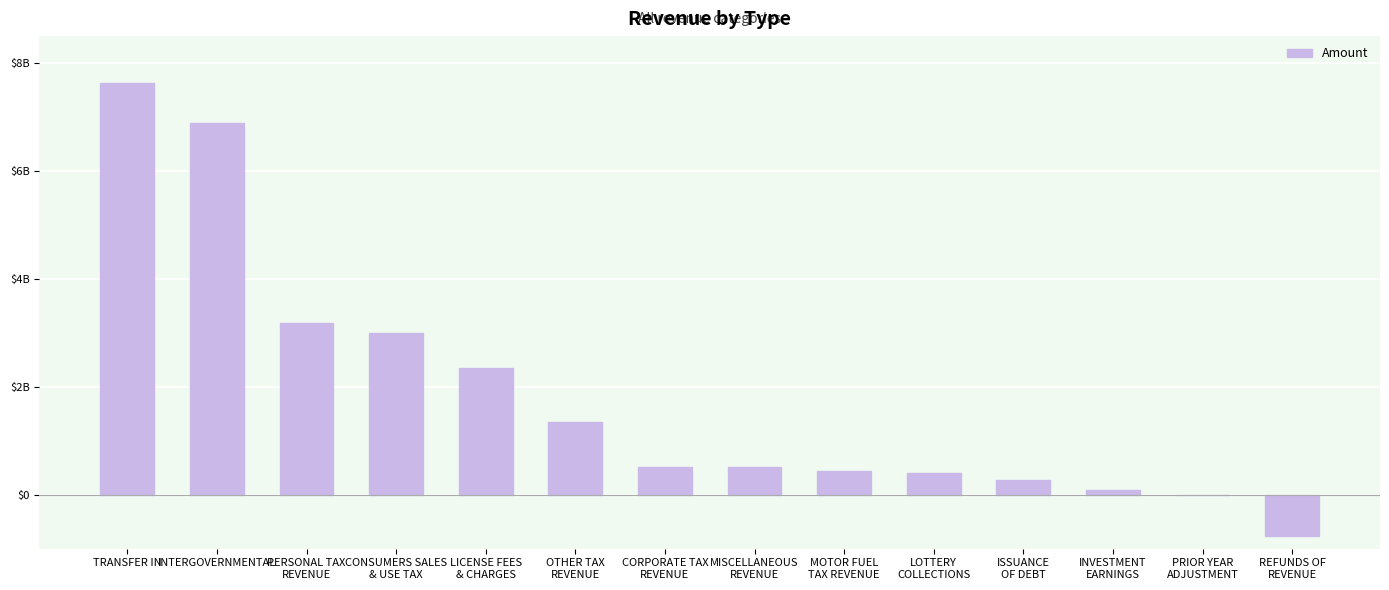

Rank the categories by value from lowest to highest.

REFUNDS OF
REVENUE, PRIOR YEAR
ADJUSTMENT, INVESTMENT
EARNINGS, ISSUANCE
OF DEBT, LOTTERY
COLLECTIONS, MOTOR FUEL
TAX REVENUE, MISCELLANEOUS
REVENUE, CORPORATE TAX
REVENUE, OTHER TAX
REVENUE, LICENSE FEES
& CHARGES, CONSUMERS SALES
& USE TAX, PERSONAL TAX
REVENUE, INTERGOVERNMENTAL, TRANSFER IN